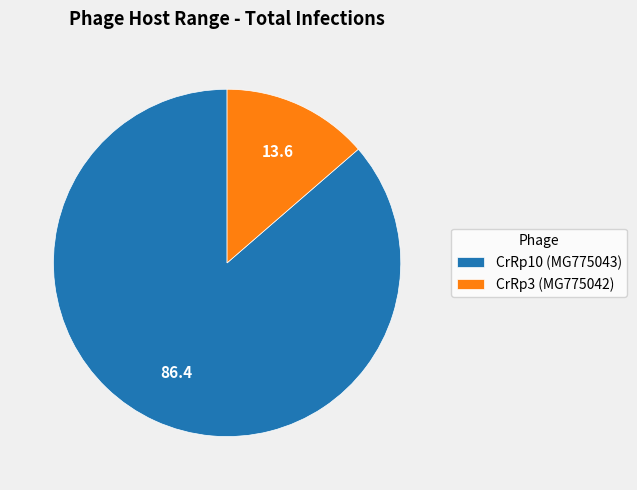

Do CrRp10 (MG775043) and CrRp3 (MG775042) together represent more than half of the pie?

Yes